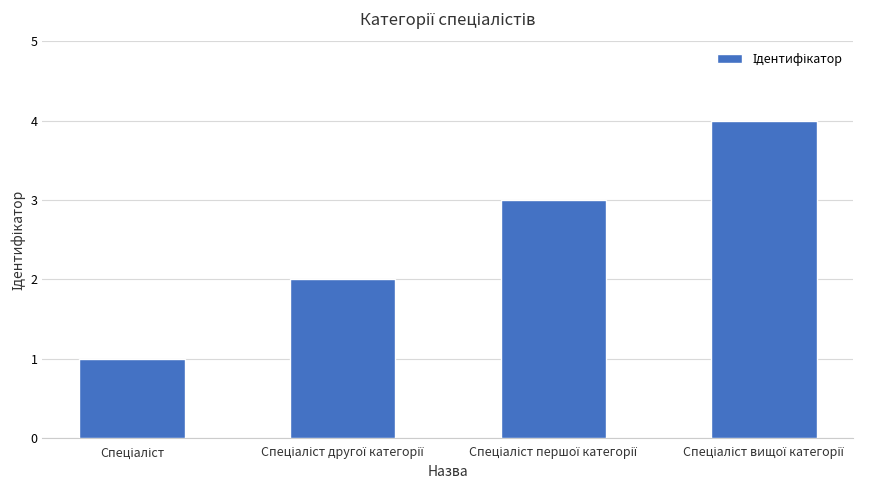

What is the difference between the maximum and minimum values?

3